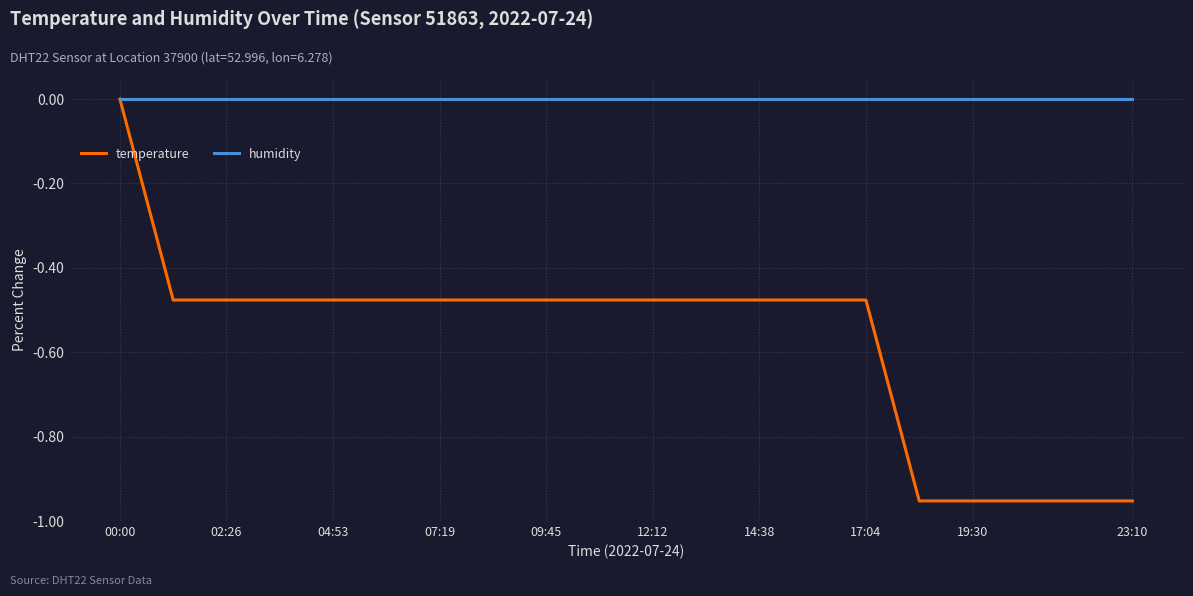

How many lines are shown in the chart?

2